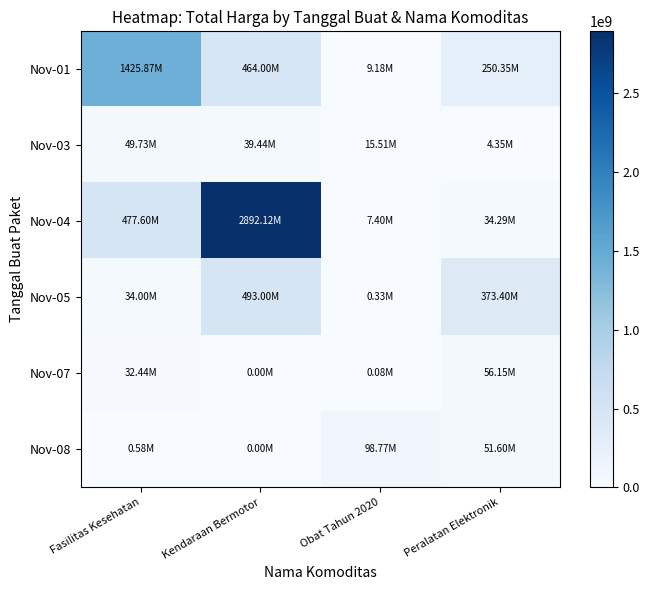

Count the number of categories in the chart.

4